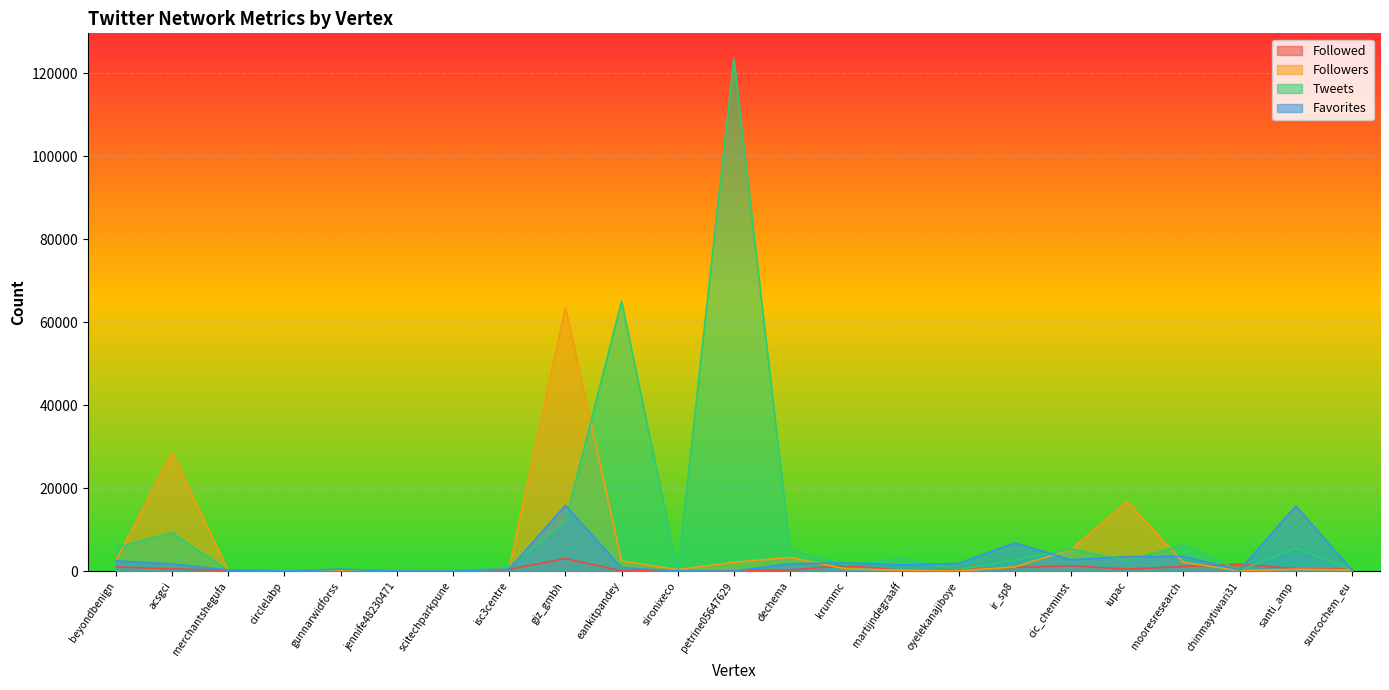

True or false: Favorites has a value of 726 at isc3centre.

False